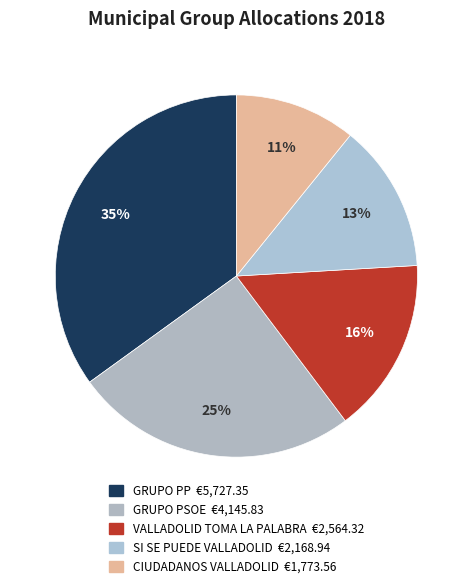

Is there a majority slice in this chart?

No